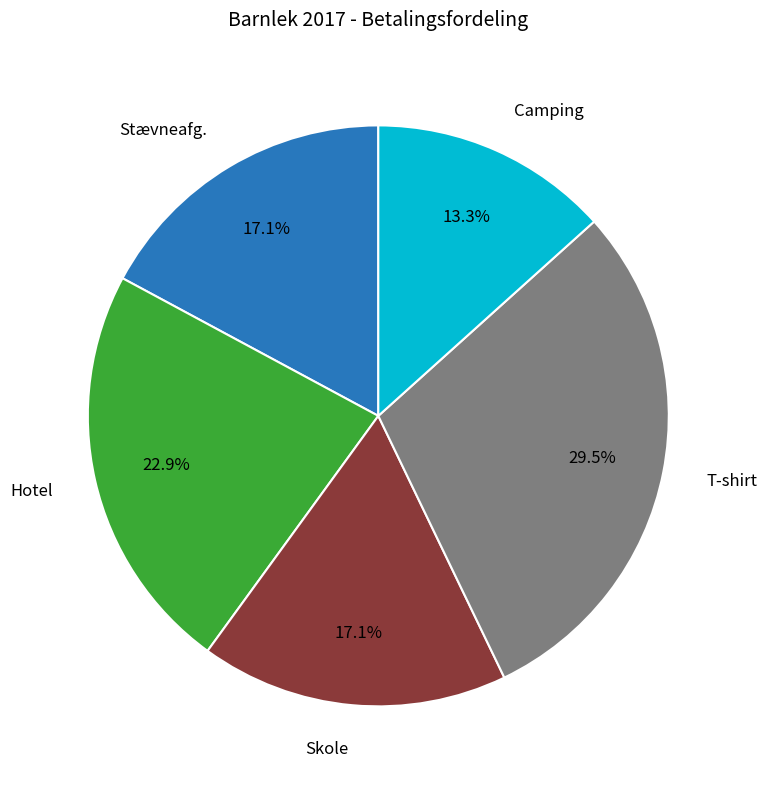

To the nearest percent, what percentage of the pie is Skole?

17%